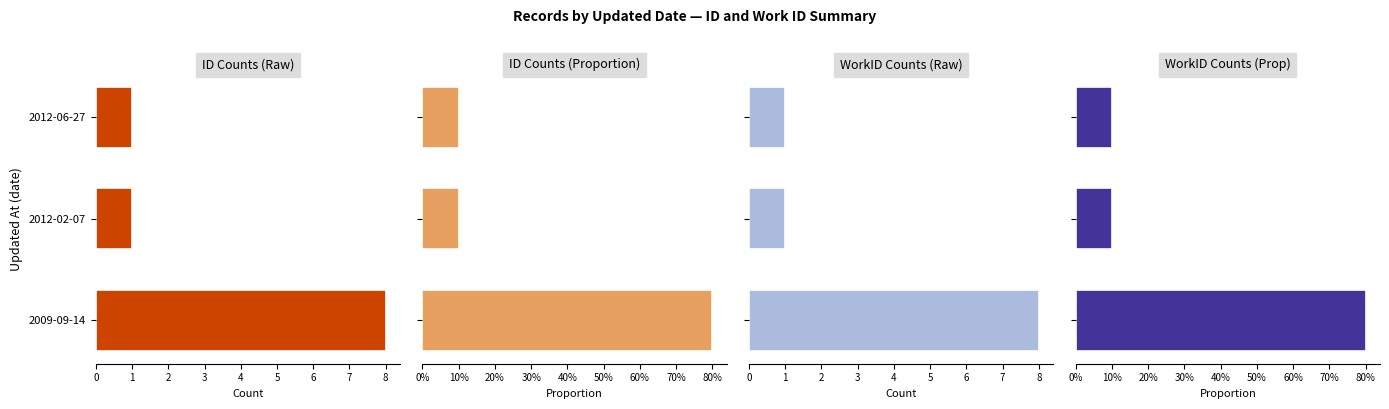

Which series has the largest total across all categories?

ID Counts (Raw)